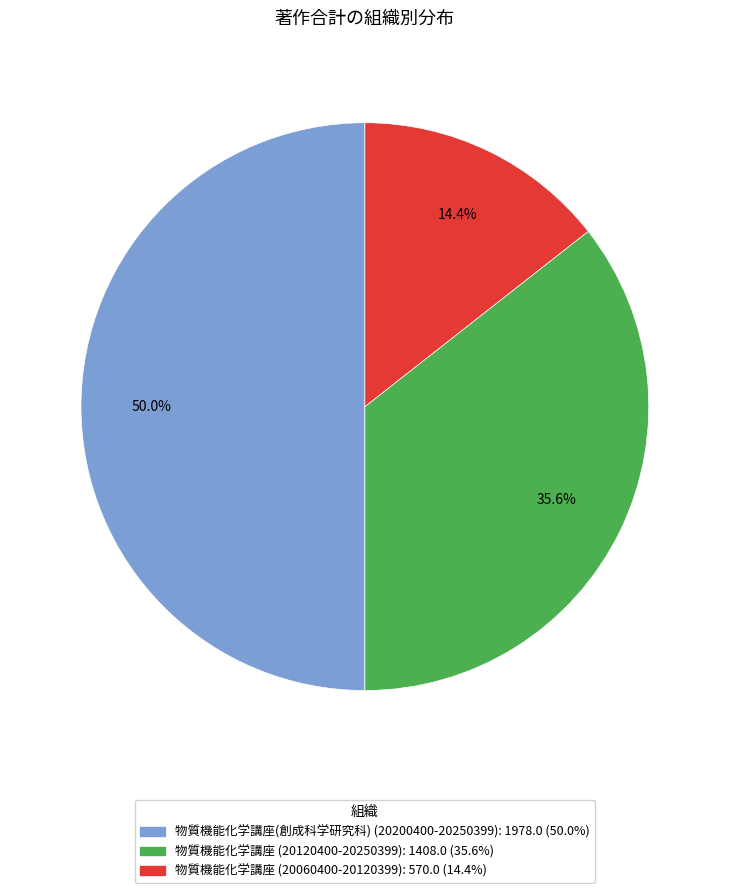

How much of the chart is everything except 物質機能化学講座 (20120400-20250399)?

64.4%